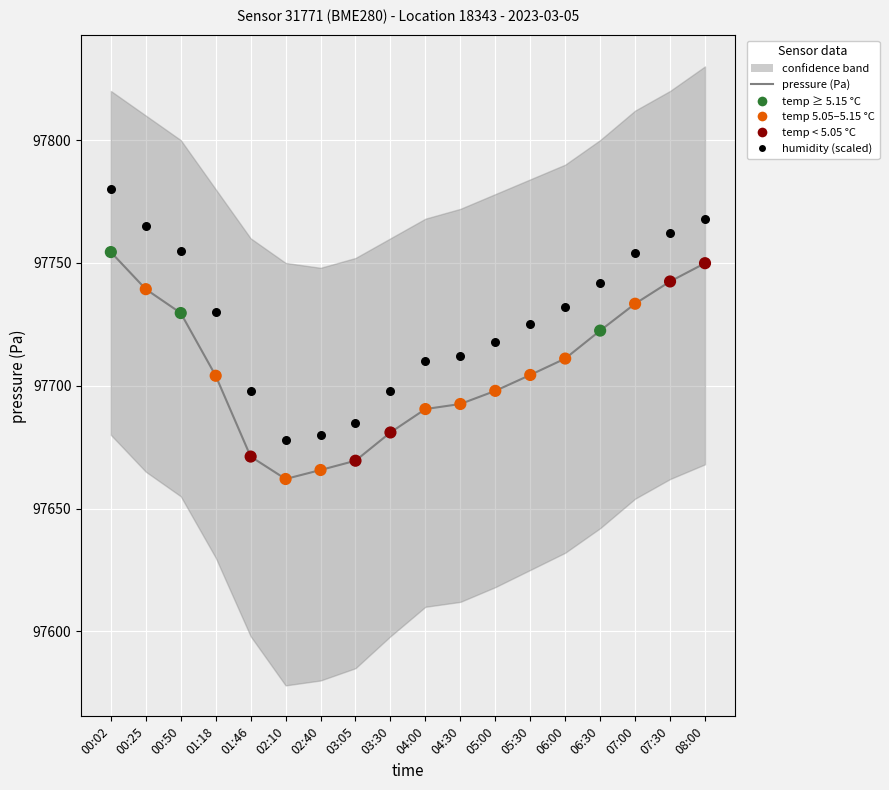

At which category is the sum across all series the highest?

00:02